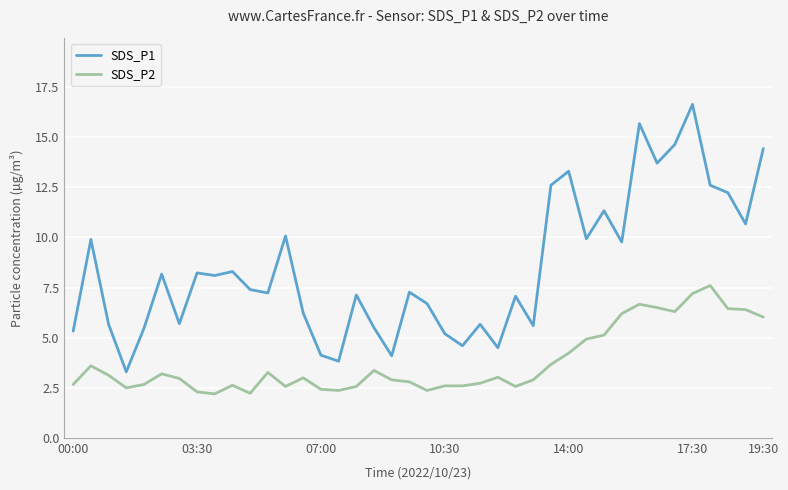

Which series has the widest spread of values?

SDS_P1